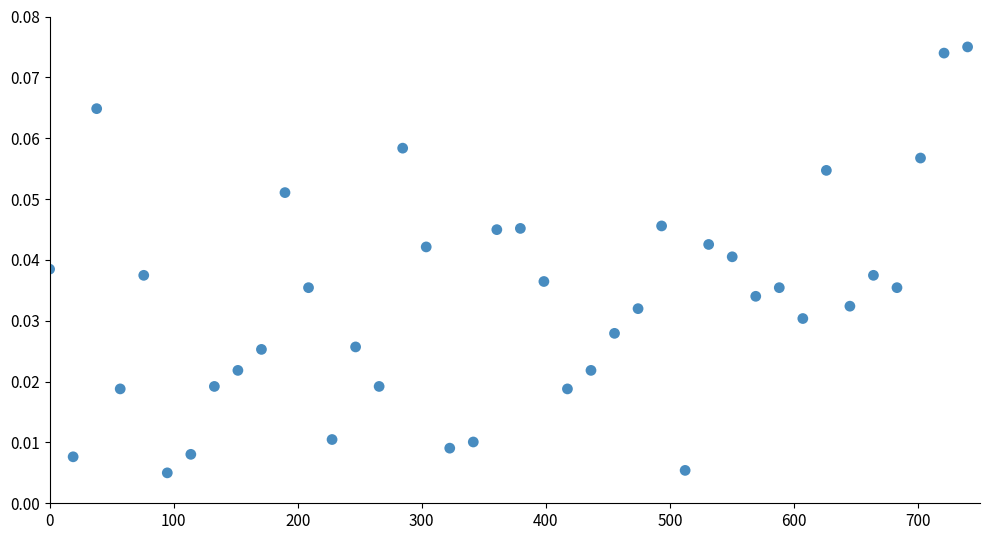

What is the range of X values (max minus min)?

740.0